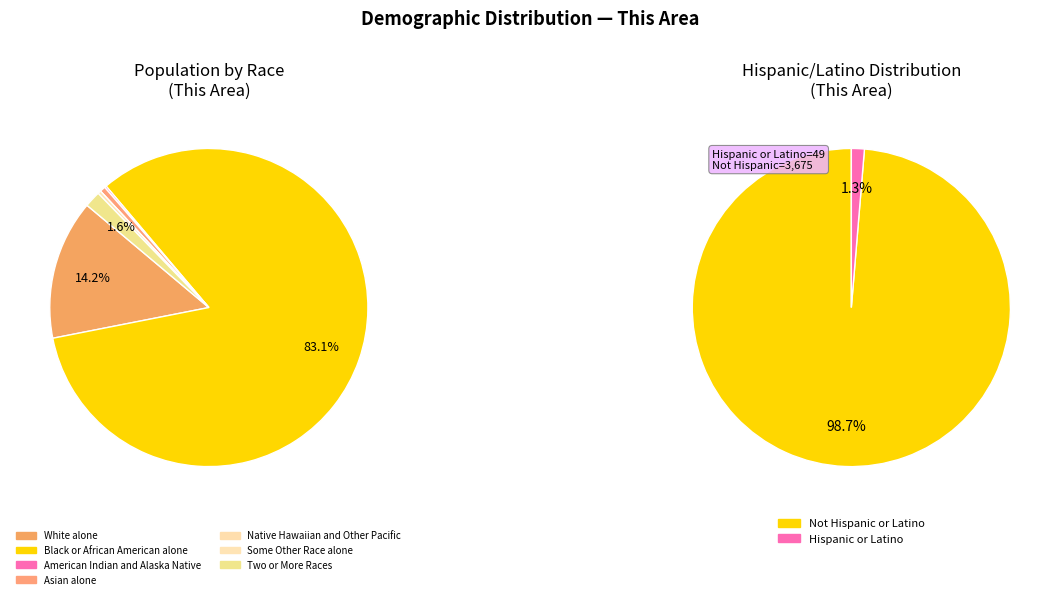

Which category has the smallest portion of the pie?

Native Hawaiian and Other Pacific